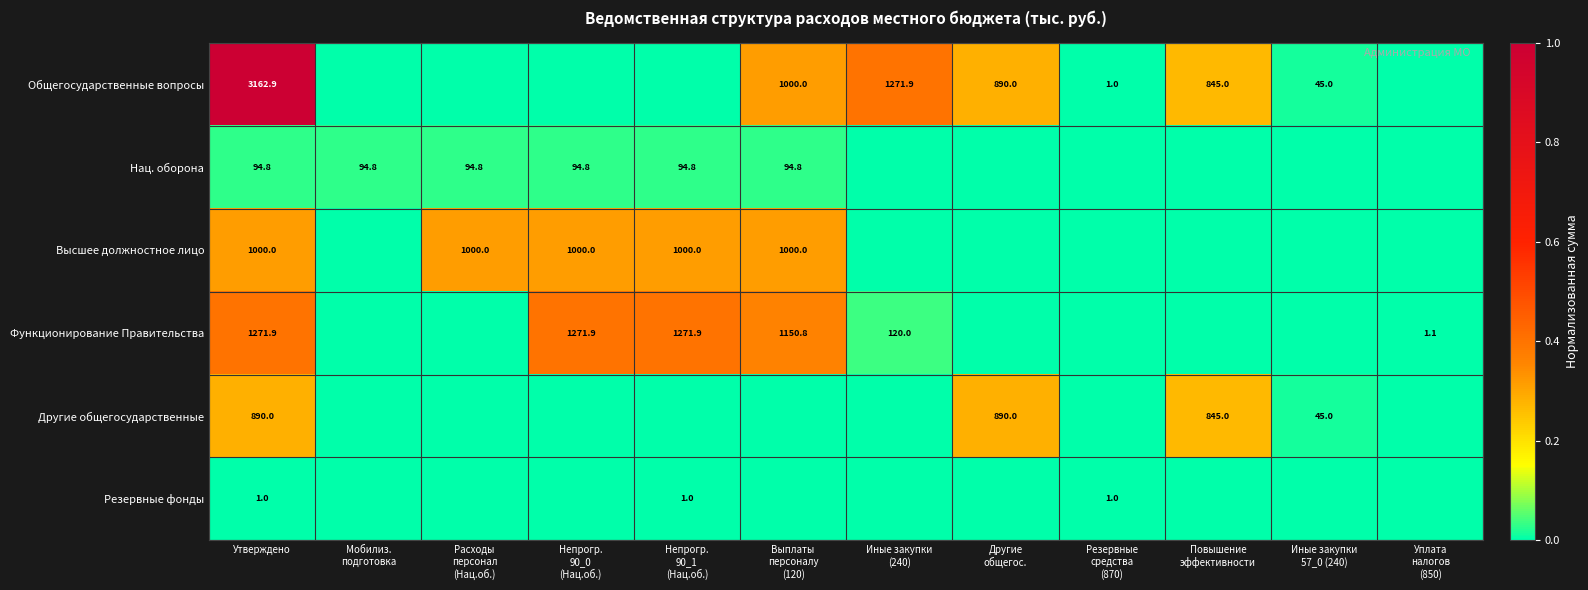

At Утверждено, list the series in order from smallest to largest.

Резервные фонды, Нац. оборона, Другие общегосударственные, Высшее должностное лицо, Функционирование Правительства, Общегосударственные вопросы